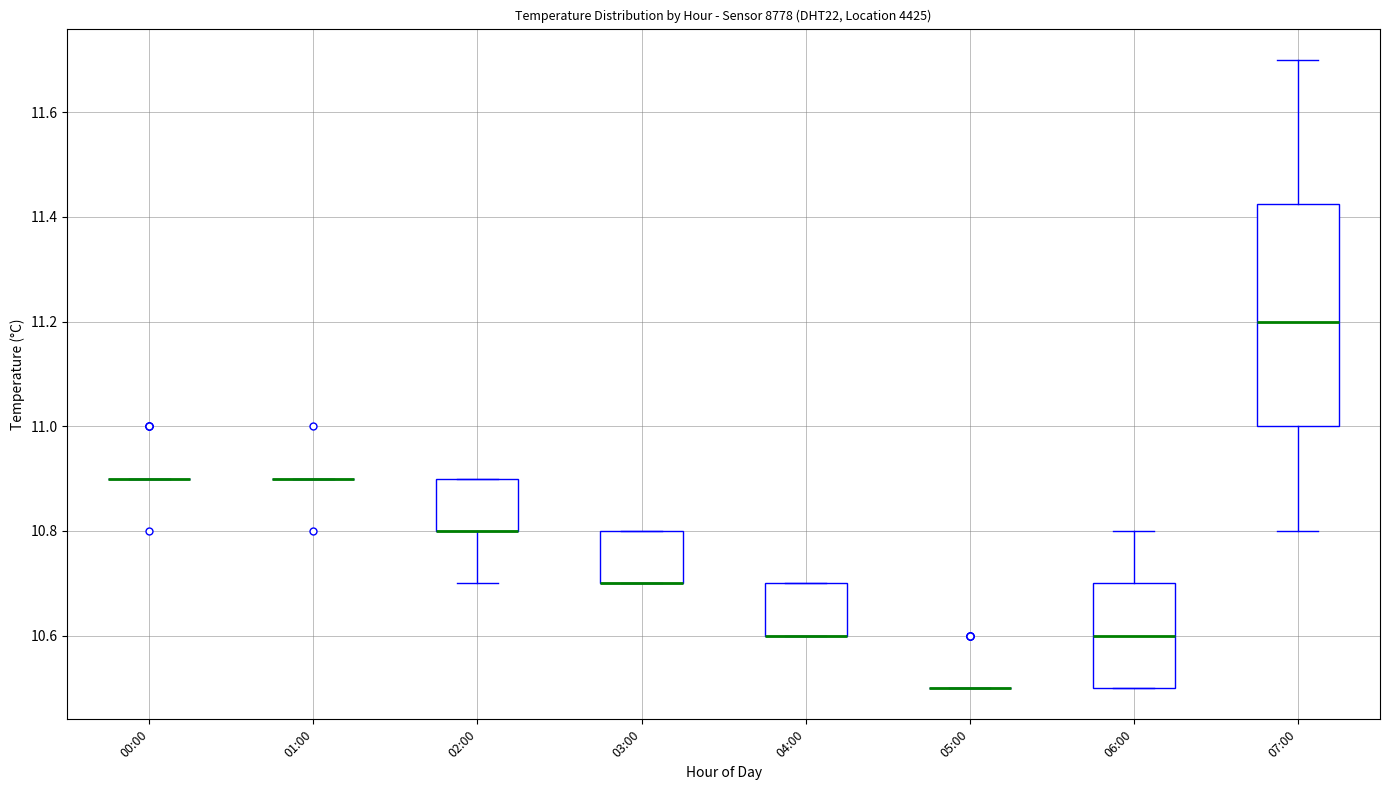

Which box is the tallest, from its lower edge to its upper edge?

07:00